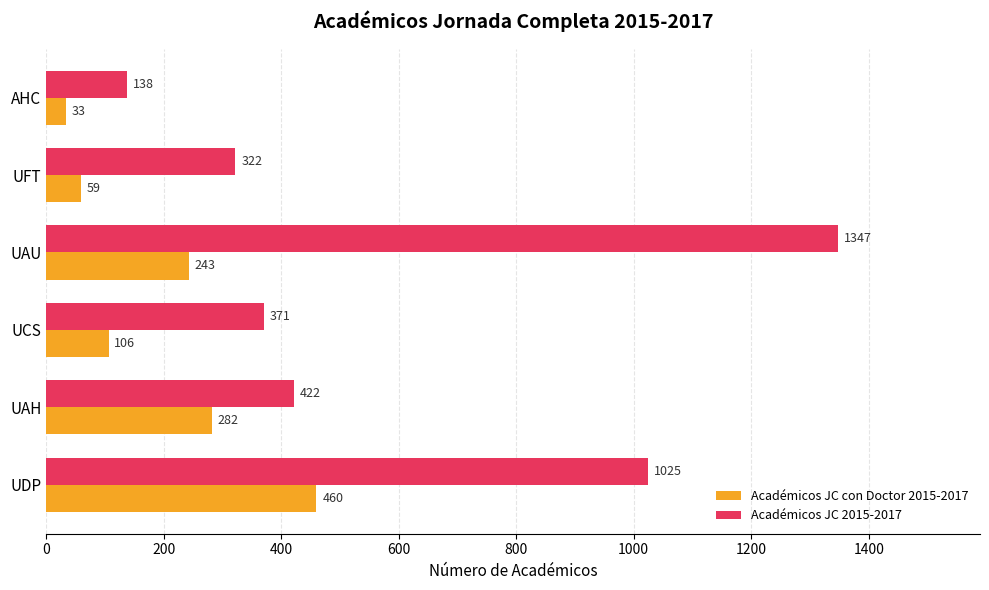

What is the sum of all Académicos JC 2015-2017 values?

3625